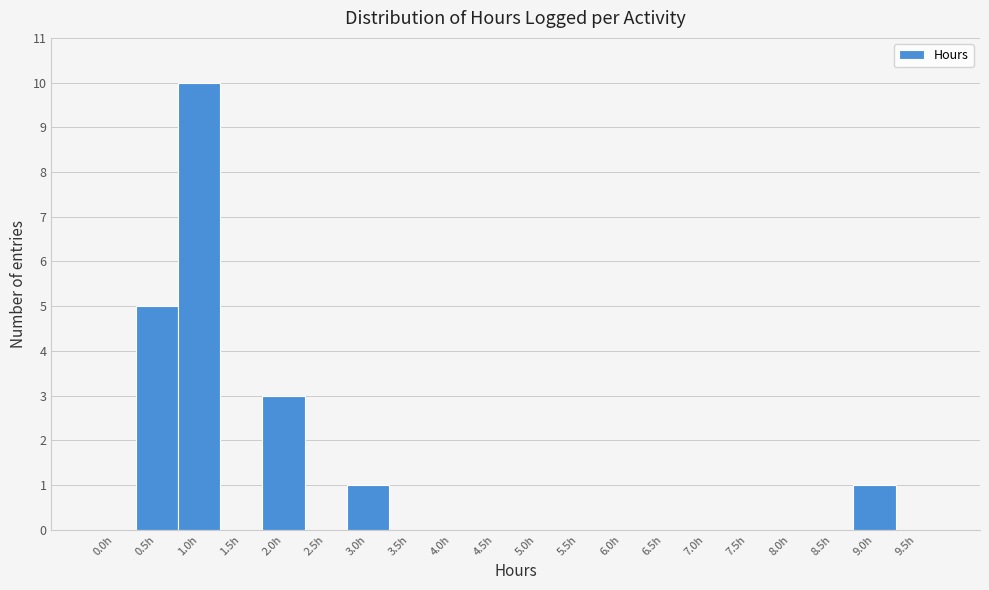

Reading right to left, list all the values displayed in this chart.

9.5h=0	9.0h=1	8.5h=0	8.0h=0	7.5h=0	7.0h=0	6.5h=0	6.0h=0	5.5h=0	5.0h=0	4.5h=0	4.0h=0	3.5h=0	3.0h=1	2.5h=0	2.0h=3	1.5h=0	1.0h=10	0.5h=5	0.0h=0